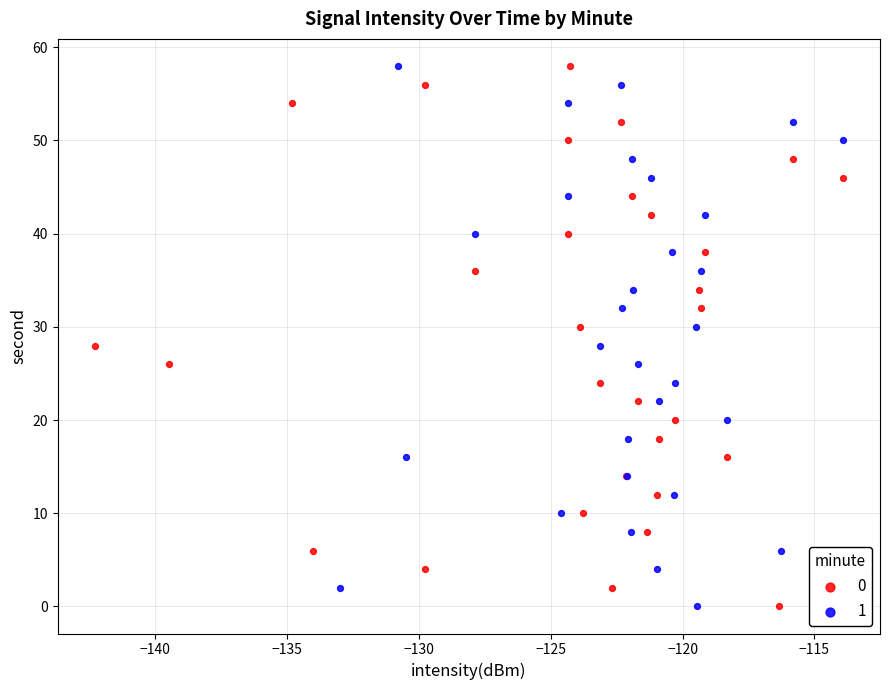

What are all the series names shown in the legend?

0, 1